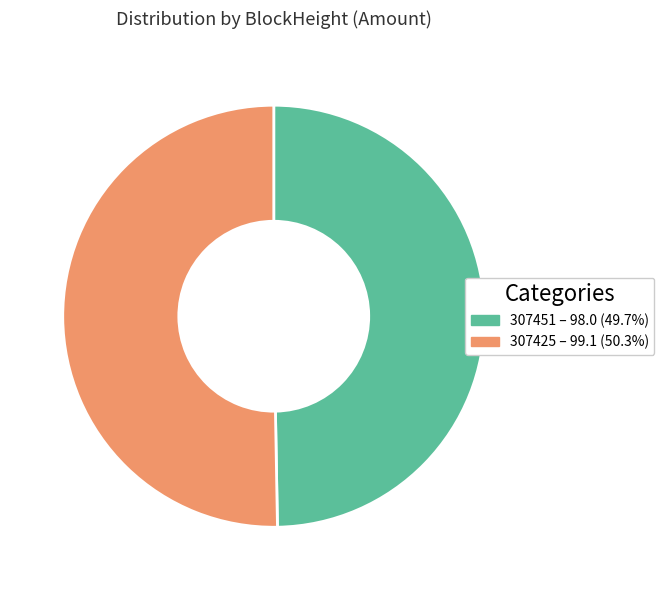

Is it true that 307451 is 1% of the pie?

False